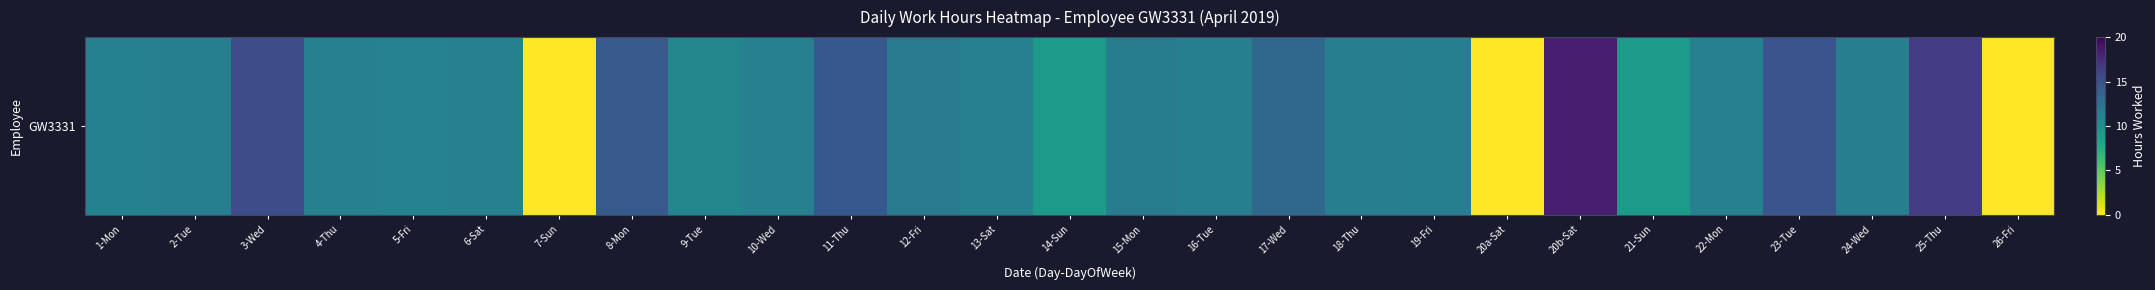

Rank the categories by value from highest to lowest.

20b-Sat, 25-Thu, 3-Wed, 23-Tue, 11-Thu, 8-Mon, 17-Wed, 12-Fri, 15-Mon, 18-Thu, 24-Wed, 2-Tue, 16-Tue, 19-Fri, 4-Thu, 6-Sat, 22-Mon, 10-Wed, 13-Sat, 1-Mon, 5-Fri, 9-Tue, 14-Sun, 21-Sun, 7-Sun, 20a-Sat, 26-Fri